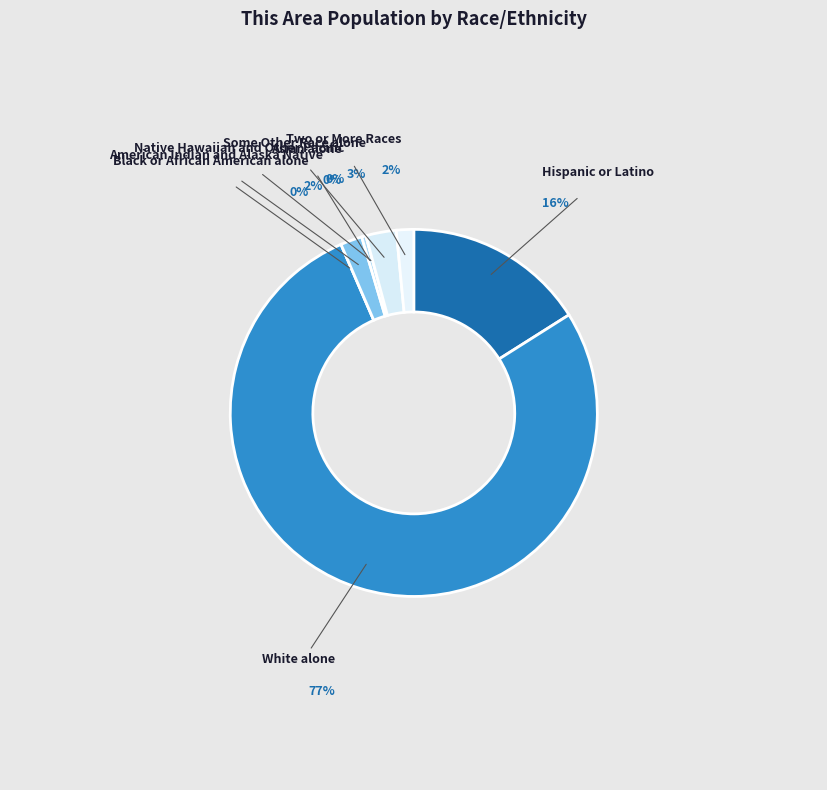

To the nearest percent, what is the difference between the Two or More Races and Asian alone slice percentages?

1%